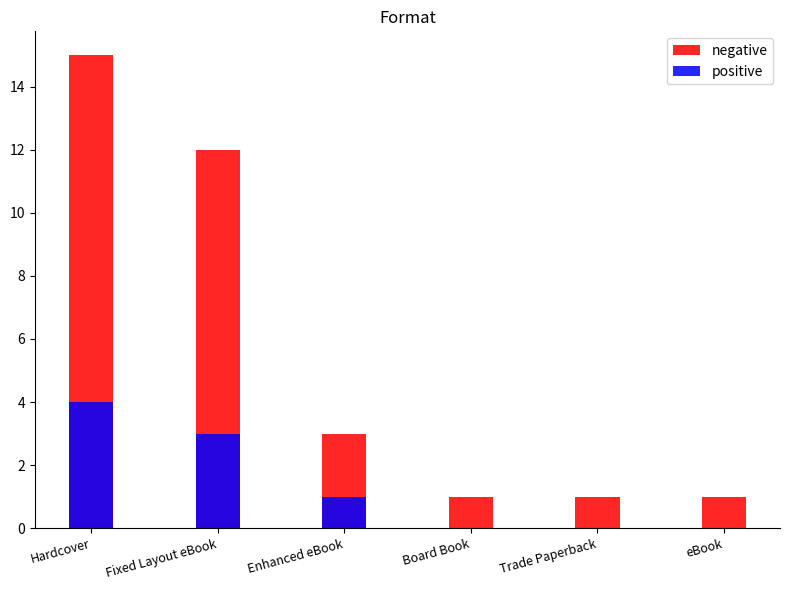

How many bars are there in total?

12